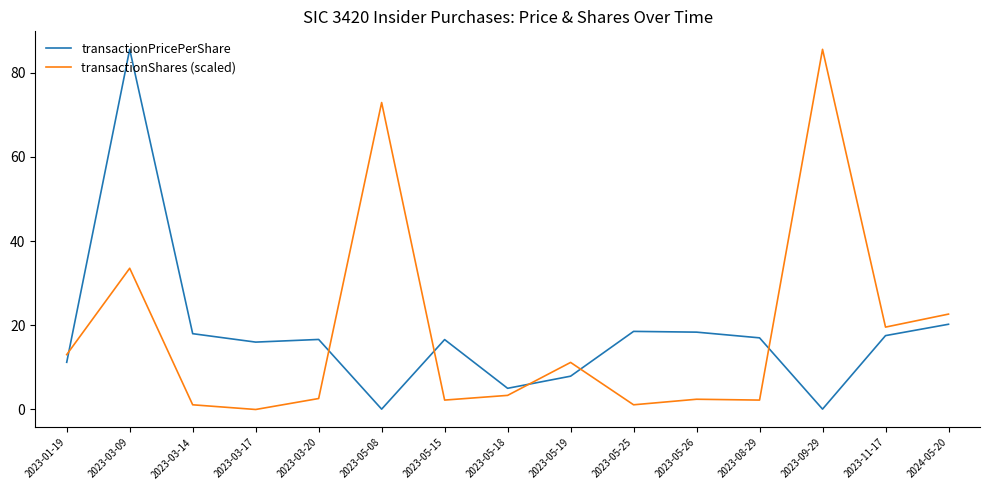

What is the approximate value of transactionPricePerShare at 2023-03-20?

16.6